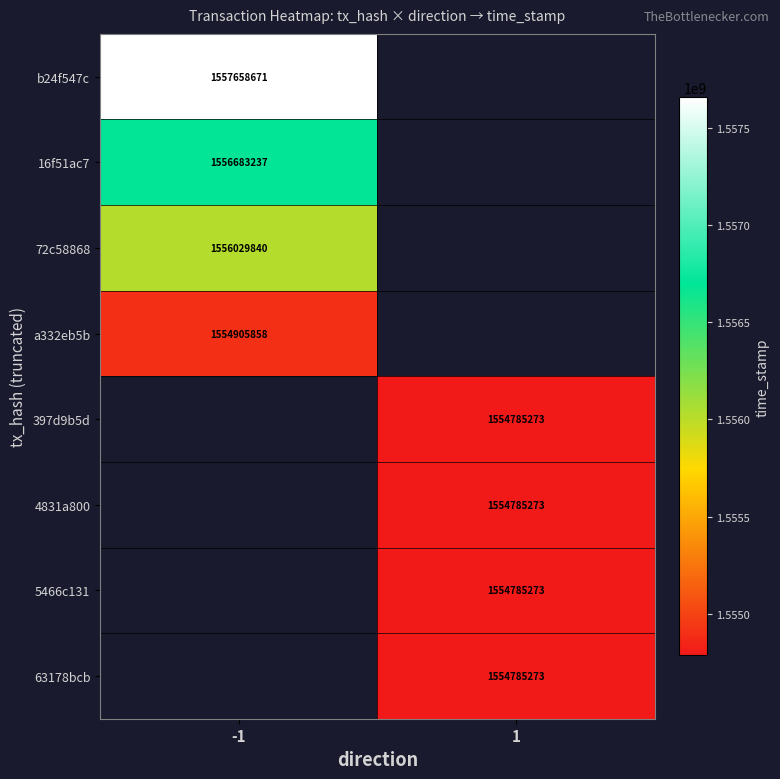

At which category does the chart reach its peak across all series?

-1